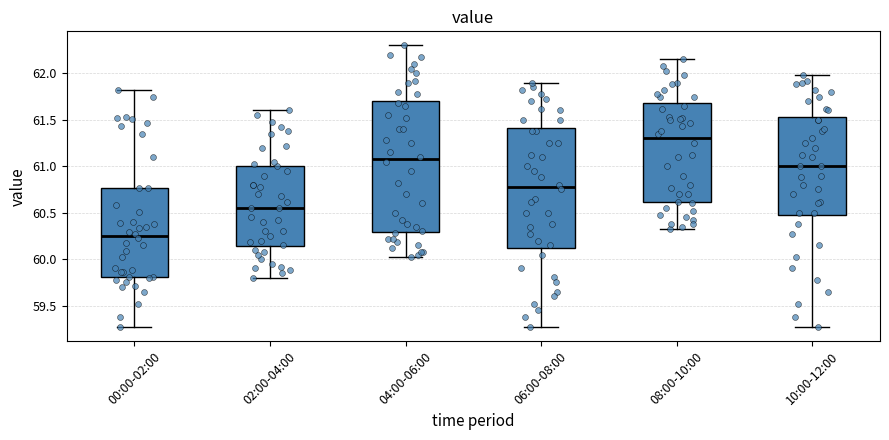

Which box is the tallest, from its lower edge to its upper edge?

04:00-06:00